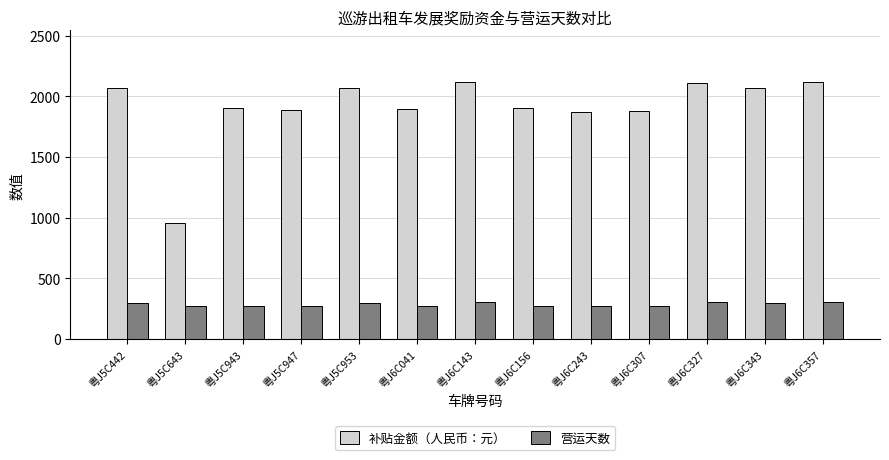

Which series has the largest total across all categories?

补贴金额（人民币：元）